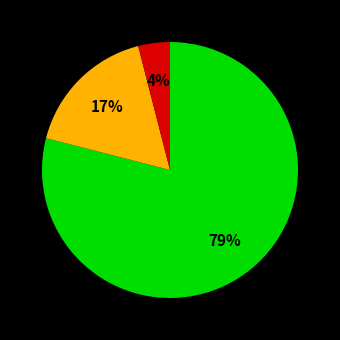

Is there a majority slice in this chart?

Yes